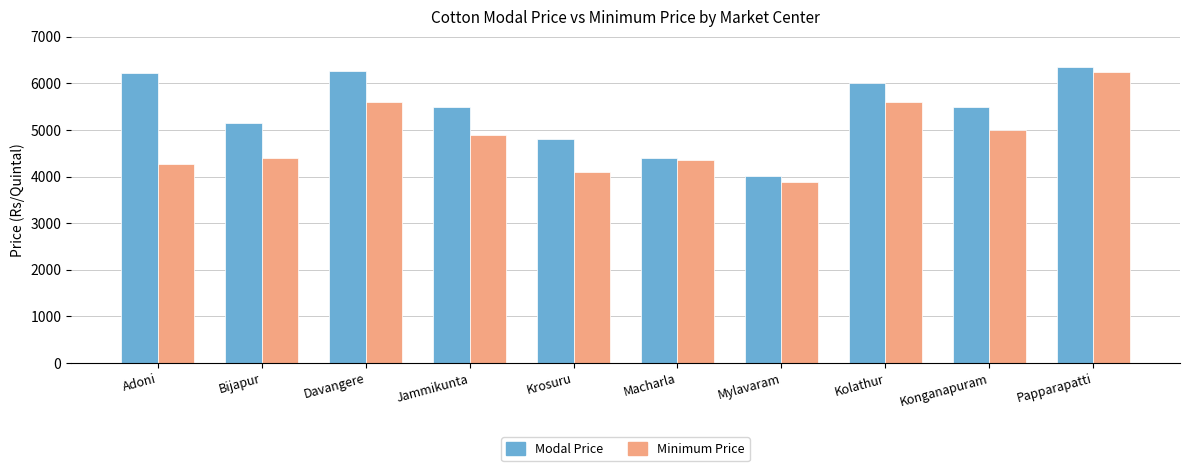

At Adoni, list the series in order from smallest to largest.

Minimum Price, Modal Price